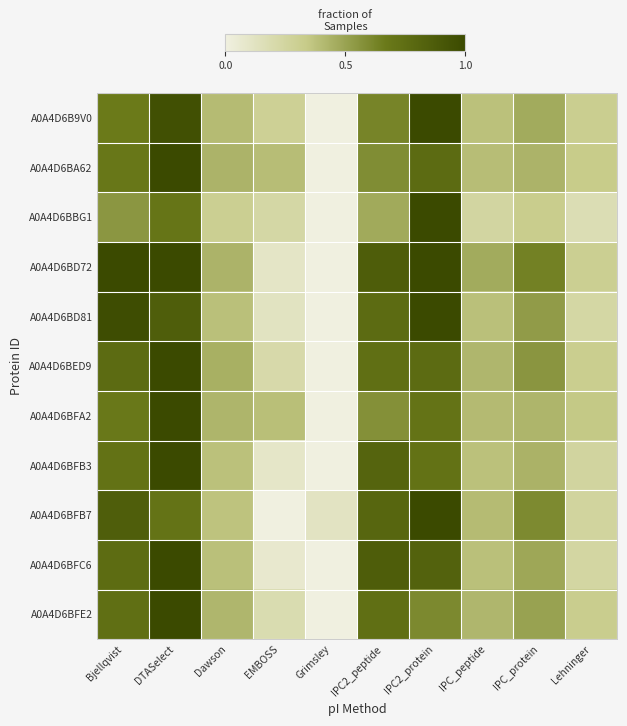

Reading left to right, list all the values displayed in this chart.

A0A4D6B9V0: Bjellqvist=0.7	DTASelect=1.0	Dawson=0.4	EMBOSS=0.3	Grimsley=0.0	IPC2_peptide=0.6	IPC2_protein=1.0	IPC_peptide=0.4	IPC_protein=0.5	Lehninger=0.3
A0A4D6BA62: Bjellqvist=0.7	DTASelect=1.0	Dawson=0.4	EMBOSS=0.4	Grimsley=0.0	IPC2_peptide=0.6	IPC2_protein=0.8	IPC_peptide=0.4	IPC_protein=0.4	Lehninger=0.3
A0A4D6BBG1: Bjellqvist=0.5	DTASelect=0.7	Dawson=0.3	EMBOSS=0.2	Grimsley=0.0	IPC2_peptide=0.5	IPC2_protein=1.0	IPC_peptide=0.2	IPC_protein=0.3	Lehninger=0.2
A0A4D6BD72: Bjellqvist=1.0	DTASelect=1.0	Dawson=0.4	EMBOSS=0.1	Grimsley=0.0	IPC2_peptide=0.9	IPC2_protein=1.0	IPC_peptide=0.5	IPC_protein=0.6	Lehninger=0.3
A0A4D6BD81: Bjellqvist=1.0	DTASelect=0.9	Dawson=0.4	EMBOSS=0.1	Grimsley=0.0	IPC2_peptide=0.8	IPC2_protein=1.0	IPC_peptide=0.4	IPC_protein=0.5	Lehninger=0.2
A0A4D6BED9: Bjellqvist=0.8	DTASelect=1.0	Dawson=0.4	EMBOSS=0.2	Grimsley=0.0	IPC2_peptide=0.7	IPC2_protein=0.8	IPC_peptide=0.4	IPC_protein=0.6	Lehninger=0.3
A0A4D6BFA2: Bjellqvist=0.7	DTASelect=1.0	Dawson=0.4	EMBOSS=0.4	Grimsley=0.0	IPC2_peptide=0.6	IPC2_protein=0.7	IPC_peptide=0.4	IPC_protein=0.4	Lehninger=0.3
A0A4D6BFB3: Bjellqvist=0.7	DTASelect=1.0	Dawson=0.4	EMBOSS=0.1	Grimsley=0.0	IPC2_peptide=0.8	IPC2_protein=0.7	IPC_peptide=0.4	IPC_protein=0.4	Lehninger=0.3
A0A4D6BFB7: Bjellqvist=0.9	DTASelect=0.7	Dawson=0.4	EMBOSS=0.0	Grimsley=0.1	IPC2_peptide=0.8	IPC2_protein=1.0	IPC_peptide=0.4	IPC_protein=0.6	Lehninger=0.3
A0A4D6BFC6: Bjellqvist=0.8	DTASelect=1.0	Dawson=0.4	EMBOSS=0.1	Grimsley=0.0	IPC2_peptide=0.9	IPC2_protein=0.8	IPC_peptide=0.4	IPC_protein=0.5	Lehninger=0.2
A0A4D6BFE2: Bjellqvist=0.7	DTASelect=1.0	Dawson=0.4	EMBOSS=0.2	Grimsley=0.0	IPC2_peptide=0.7	IPC2_protein=0.6	IPC_peptide=0.4	IPC_protein=0.5	Lehninger=0.3